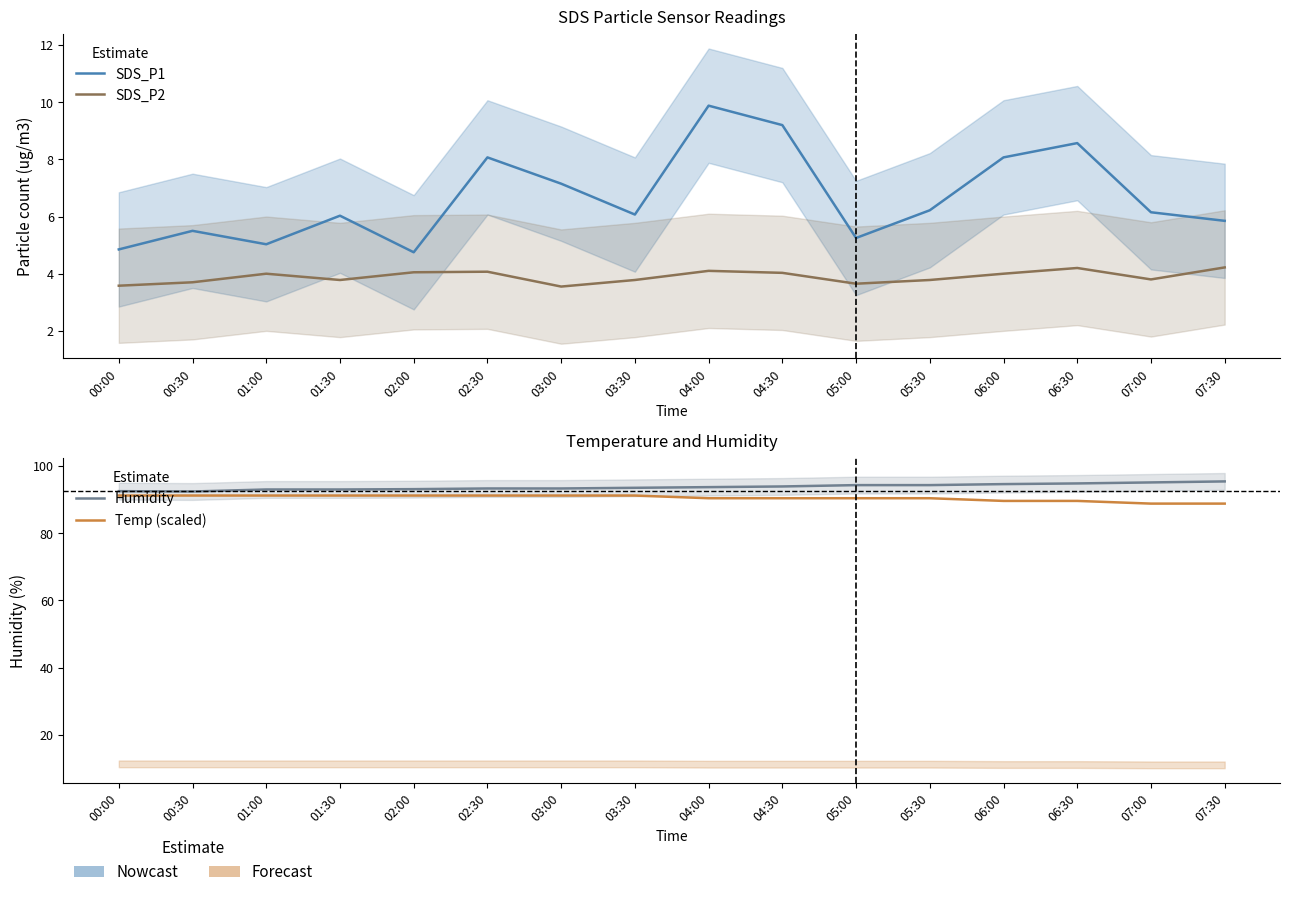

List the series in order of their peak value, lowest first.

SDS_P2, SDS_P1, Temp (scaled), Humidity